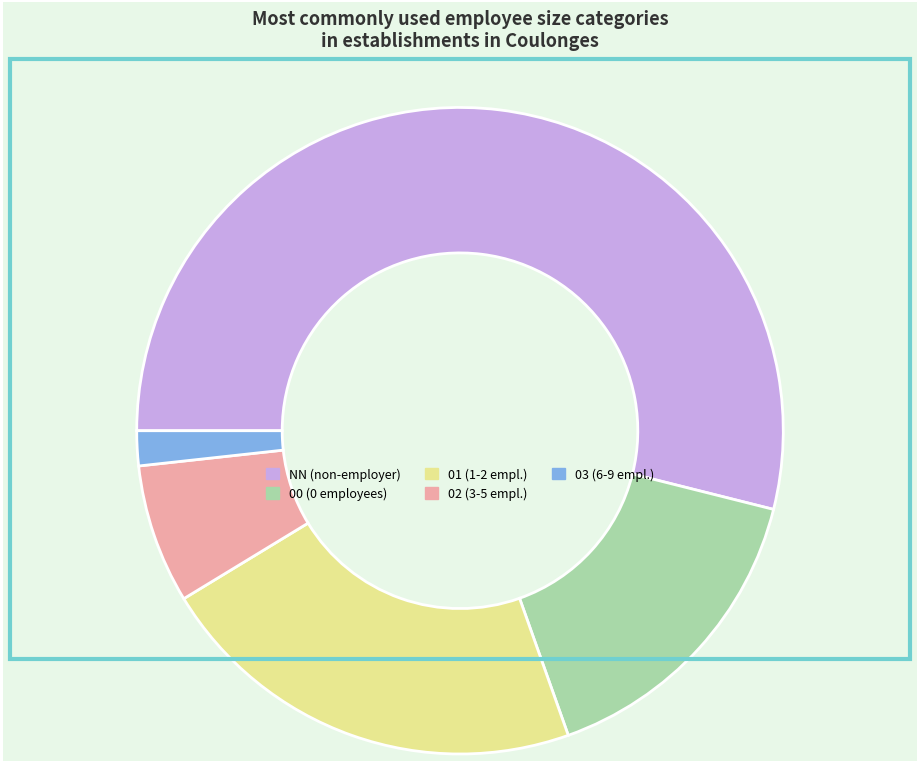

Combined, do NN and 01 account for over 50%?

Yes